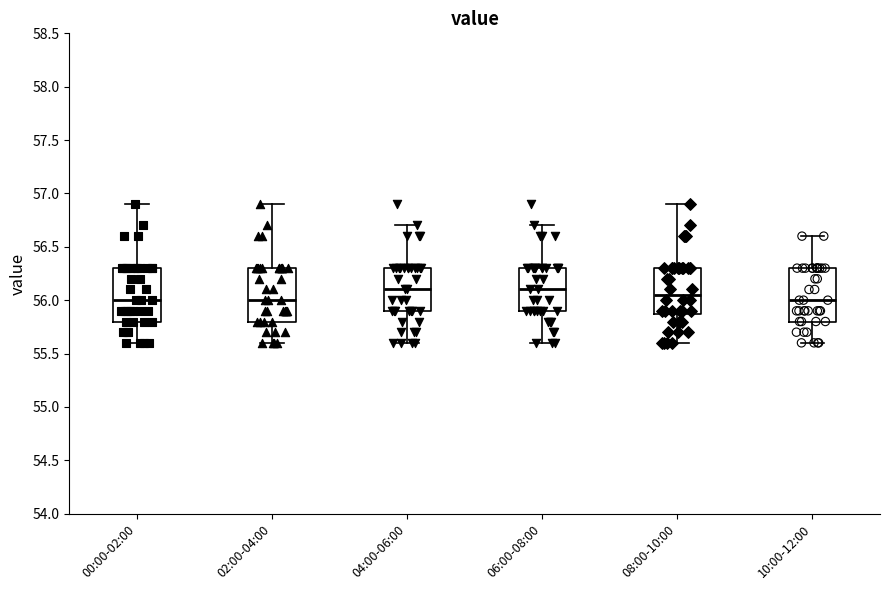

Where does the upper whisker of the box for 08:00-10:00 end on the y-axis? The values are not printed on the chart, so give them approximately, as read against the axis.

56.90